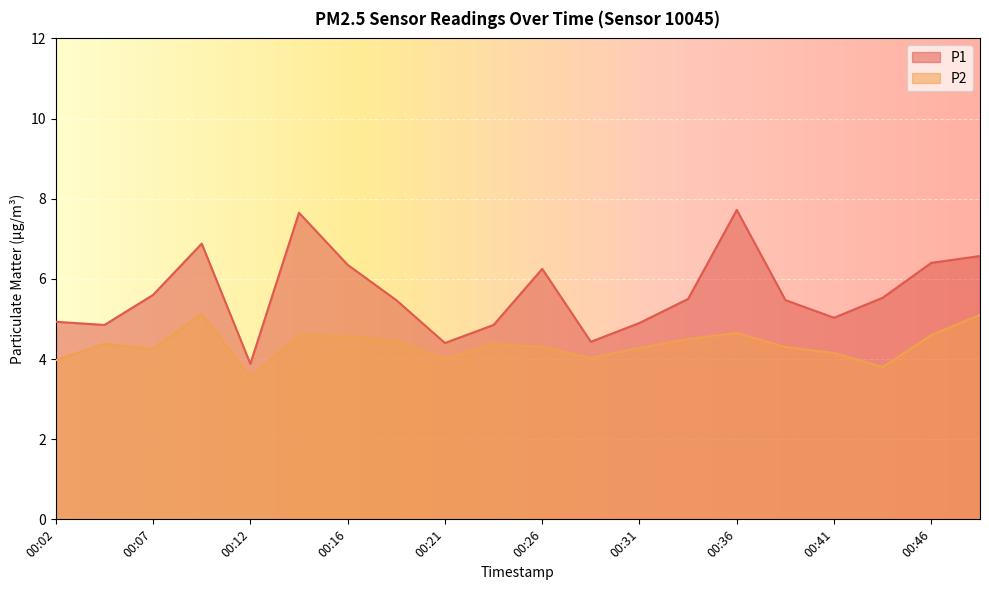

Where does the P2 series first go above 4?

00:04